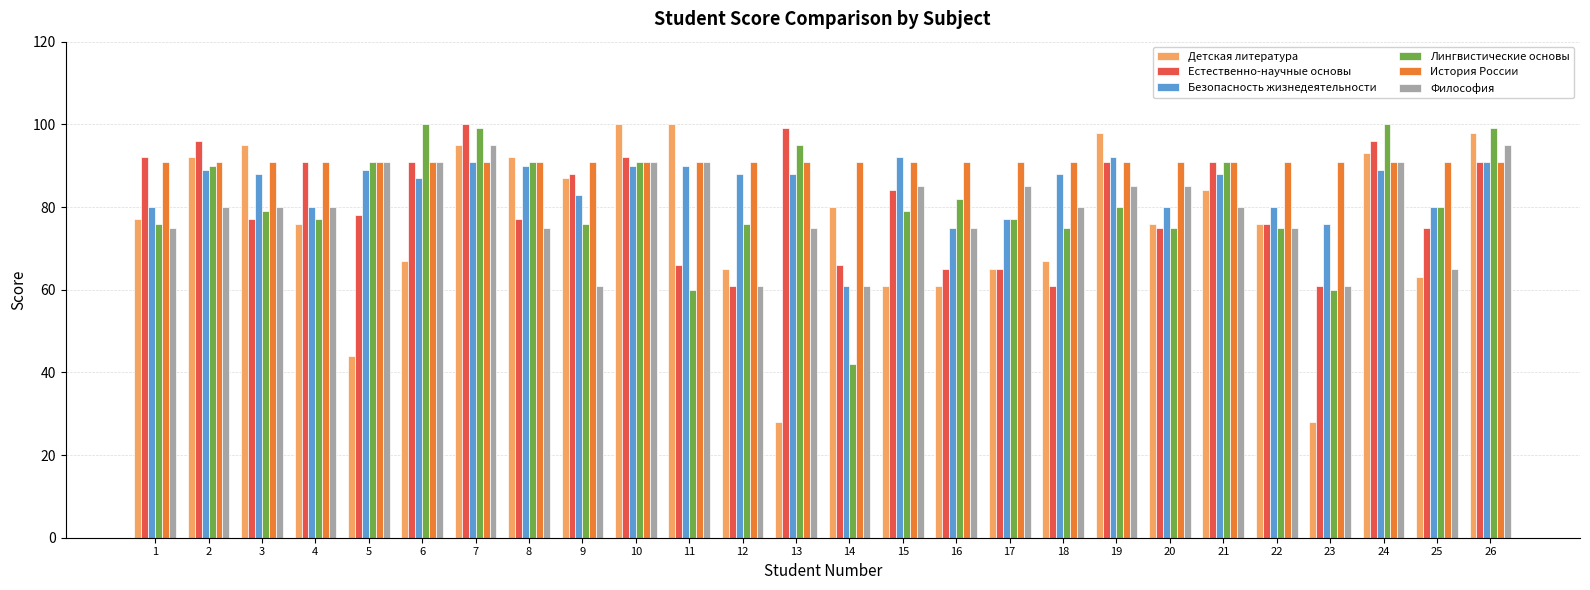

At which label does Естественно-научные основы first exceed 84?

1